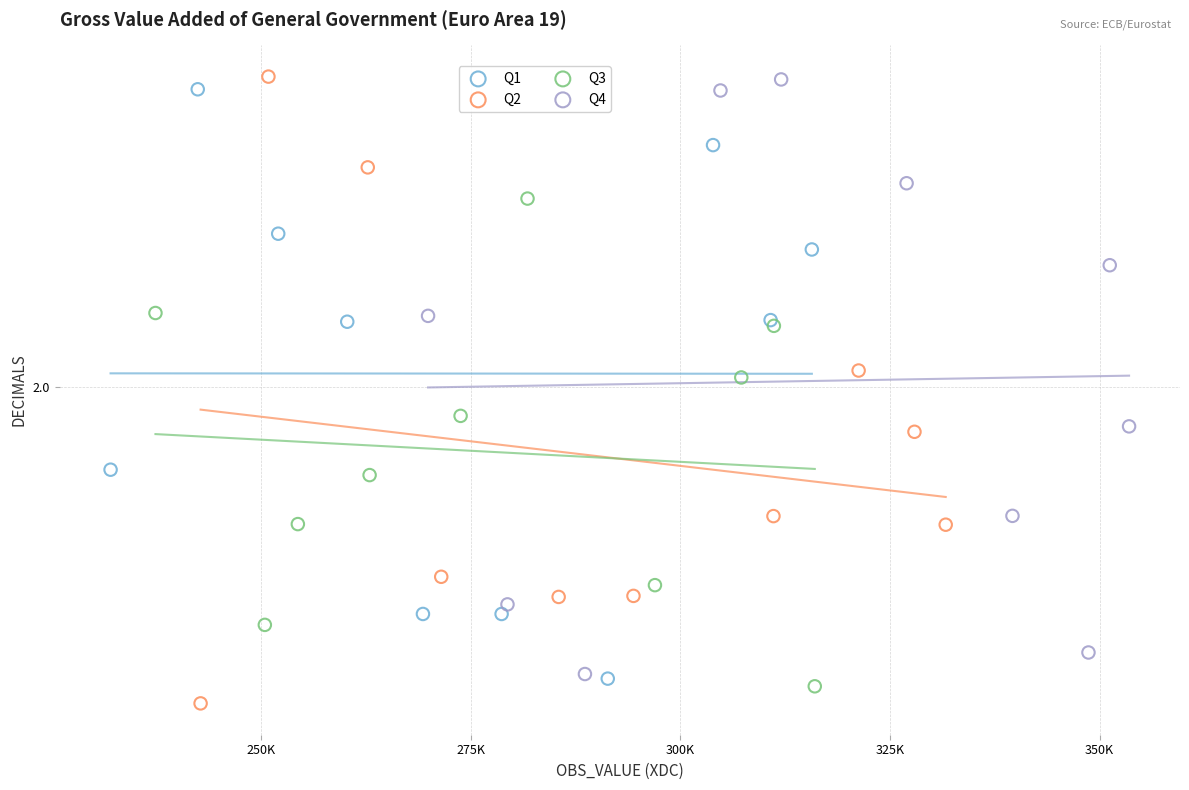

What are all the series names shown in the legend?

Q1, Q2, Q3, Q4